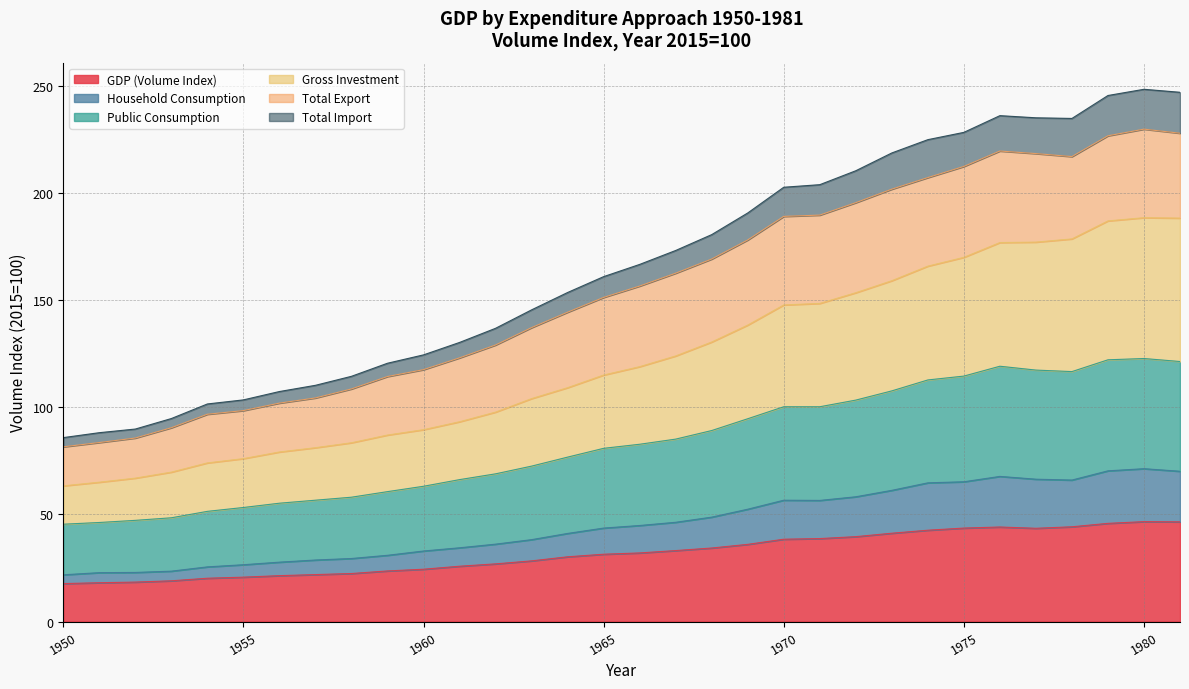

What is the lowest value of the GDP (Volume Index) series?

17.7